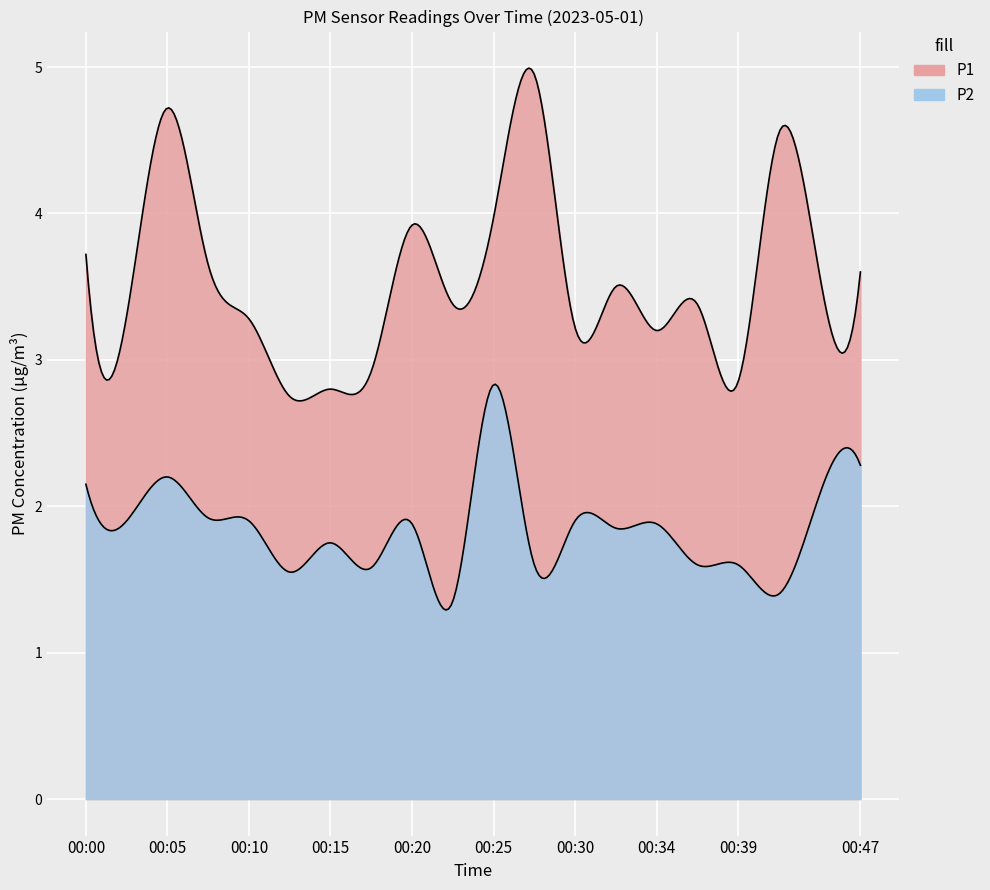

At which category is the sum across all series the highest?

00:05